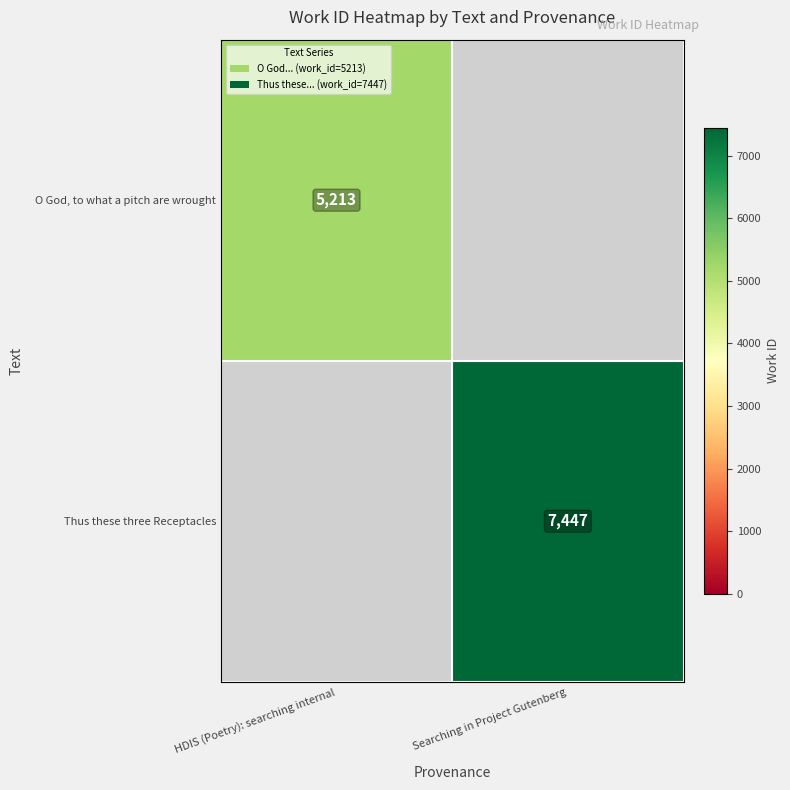

The O God, to what a pitch are wrought series shows 5213 at HDIS (Poetry): searching internal. True or false?

True